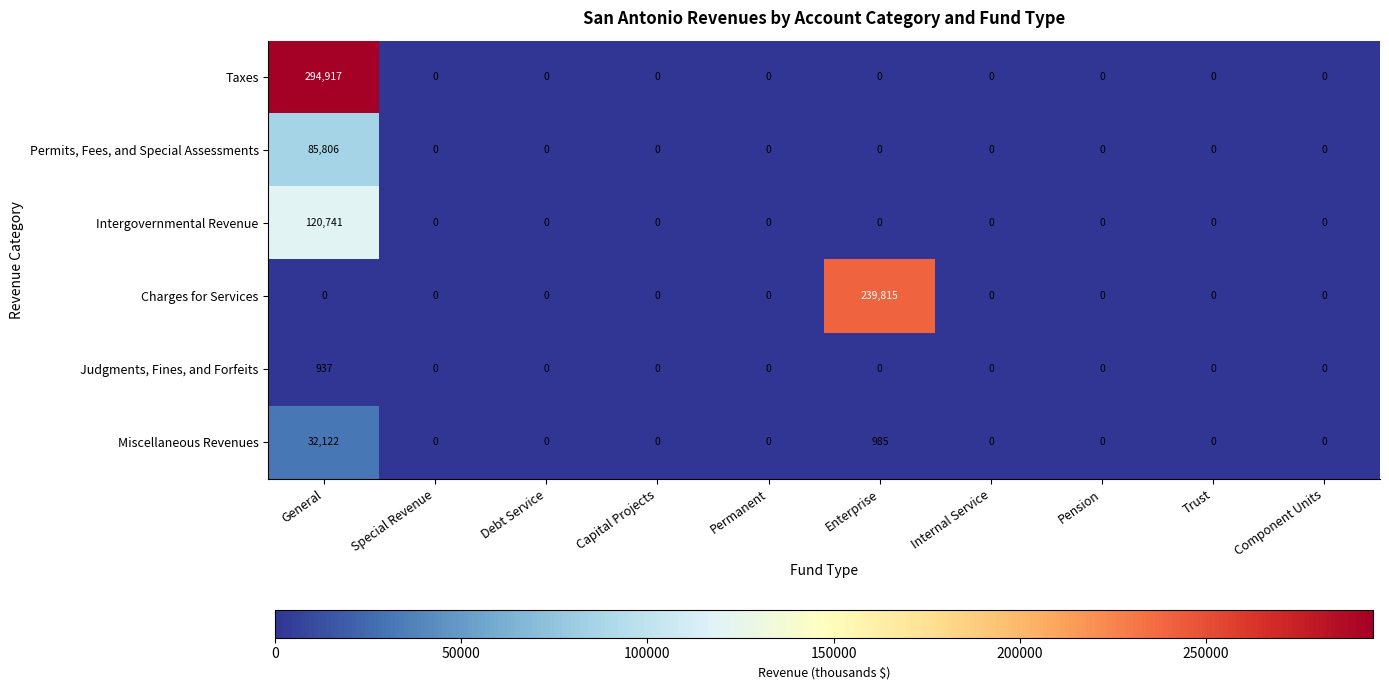

Count the number of data series in this chart.

6